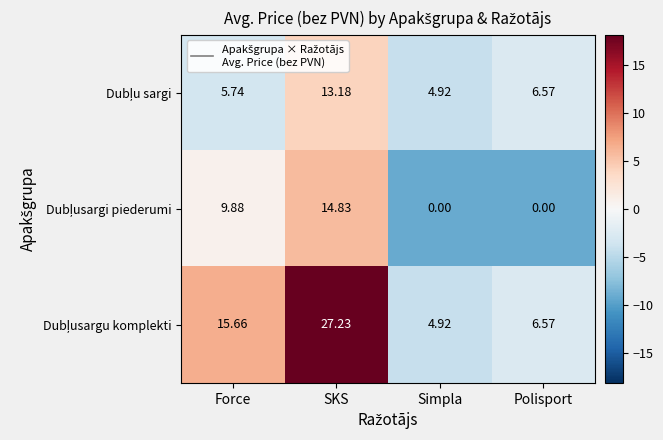

Which category has the highest value across all series?

SKS